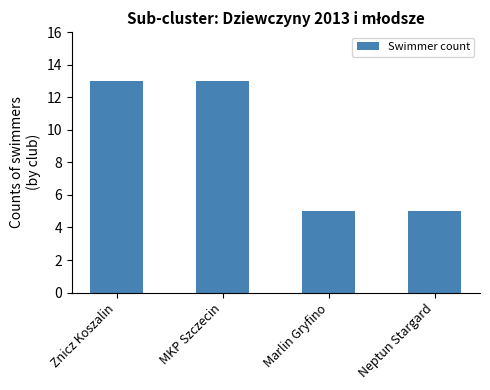

What is the difference between the values at Marlin Gryfino and MKP Szczecin?

8